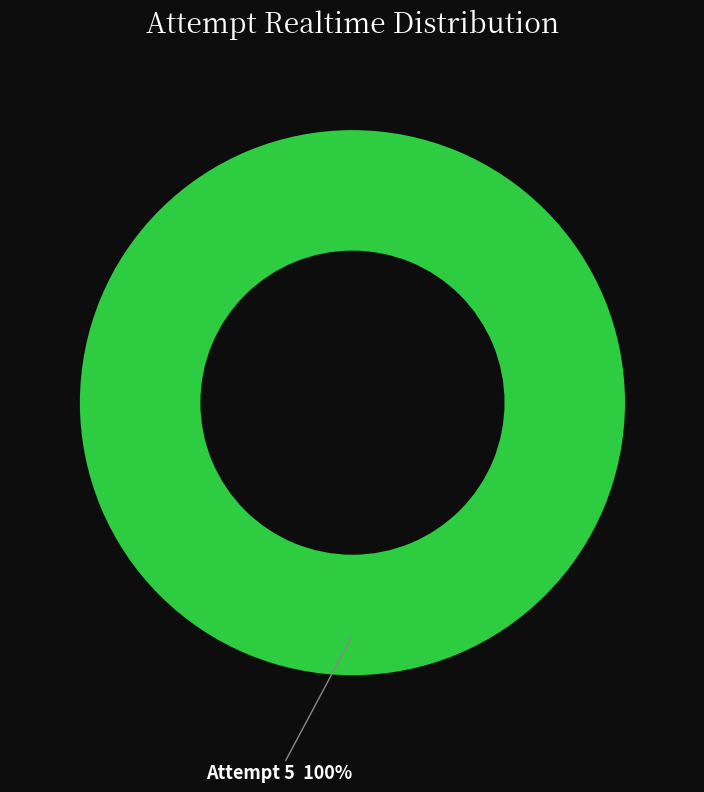

What is the majority slice?

Attempt 5